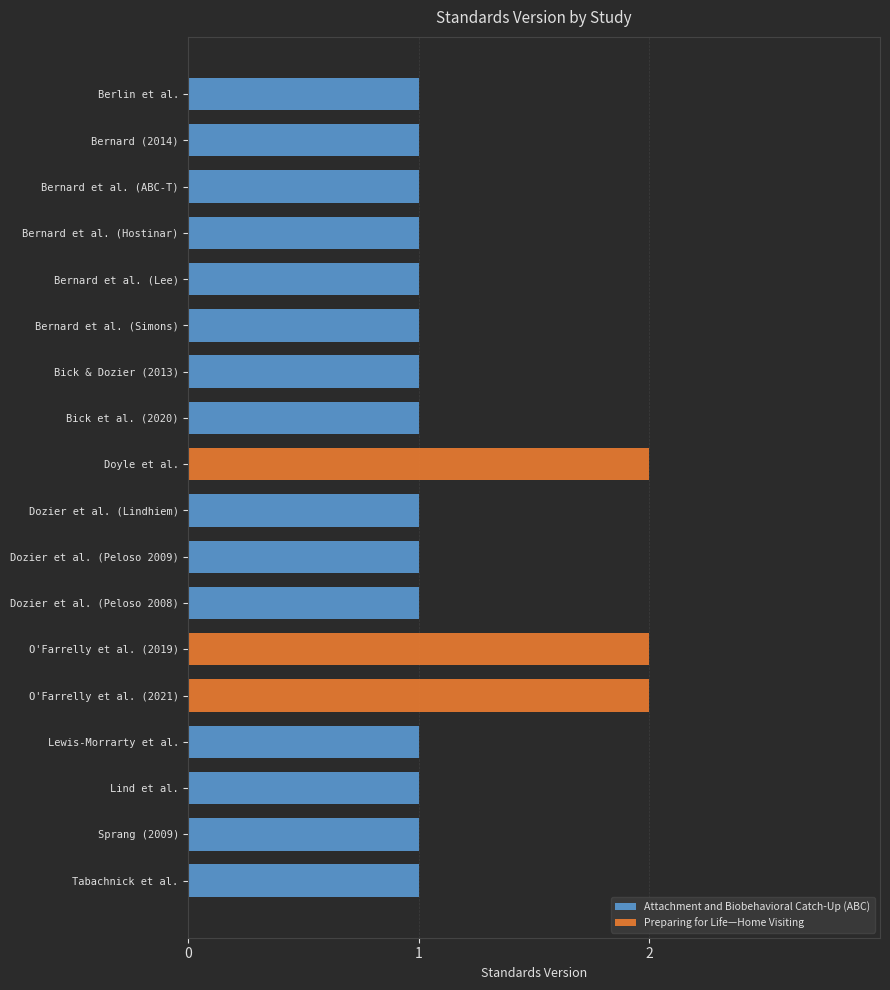

Reading left to right, transcribe all the data shown in this chart.

Attachment and Biobehavioral Catch-Up (ABC): 1	1	1	1	1	1	1	1	0	1	1	1	0	0	1	1	1	1
Preparing for Life—Home Visiting: 0	0	0	0	0	0	0	0	2	0	0	0	2	2	0	0	0	0